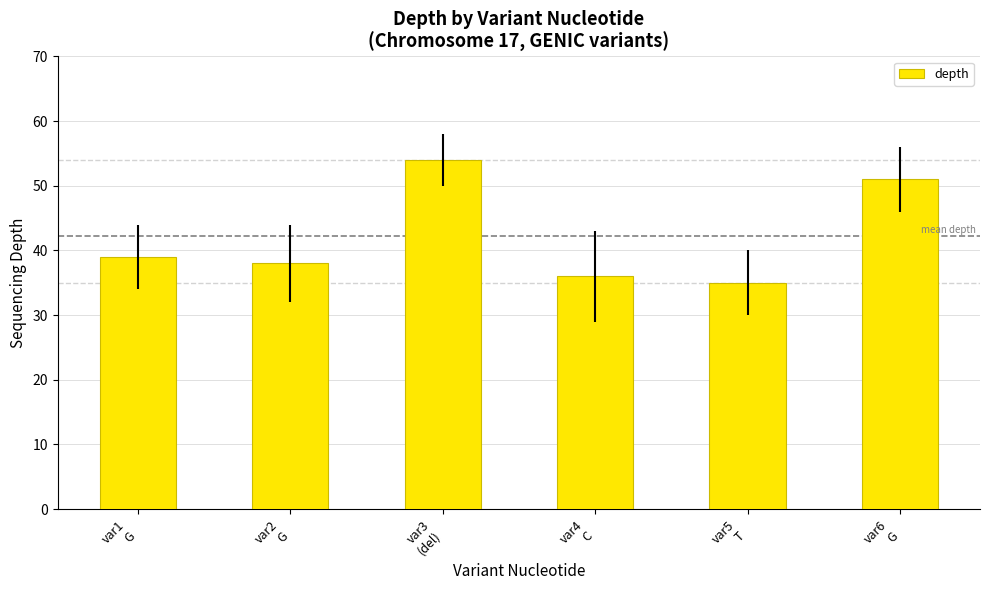

Rank the categories by value from highest to lowest.

var3
(del), var6
G, var1
G, var2
G, var4
C, var5
T